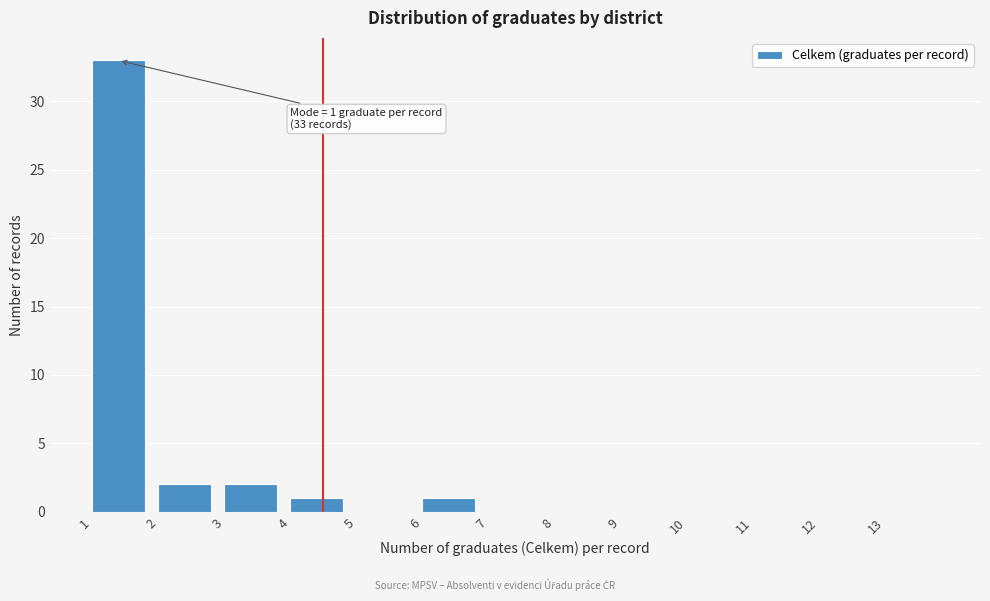

Over which range of the x-axis is the bar tallest?

1 to 2